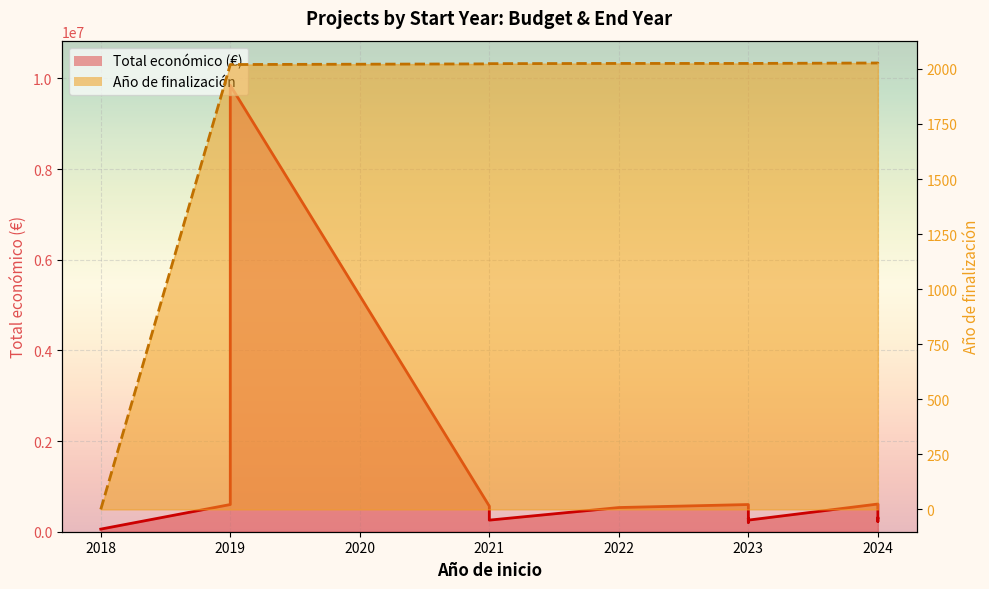

True or false: Total económico (€) line and Año de finalización line intersect in this chart.

False